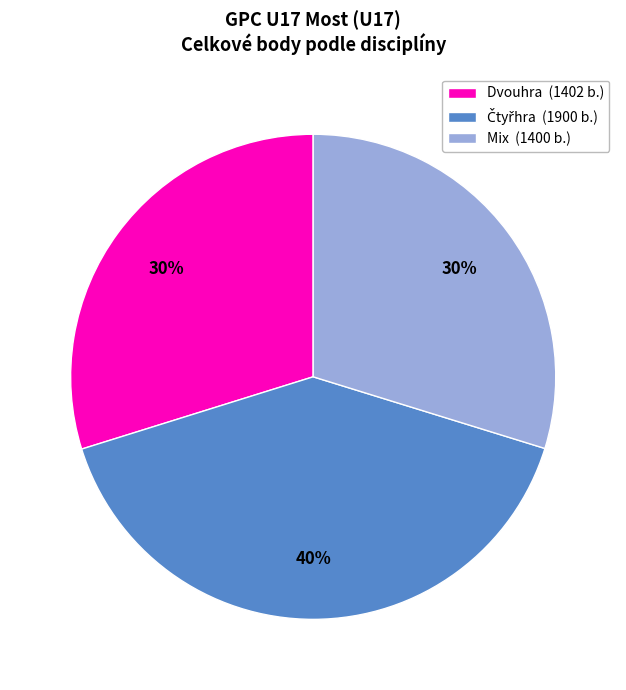

The Mix (1400 b.) slice represents 19% of the pie. True or false?

False